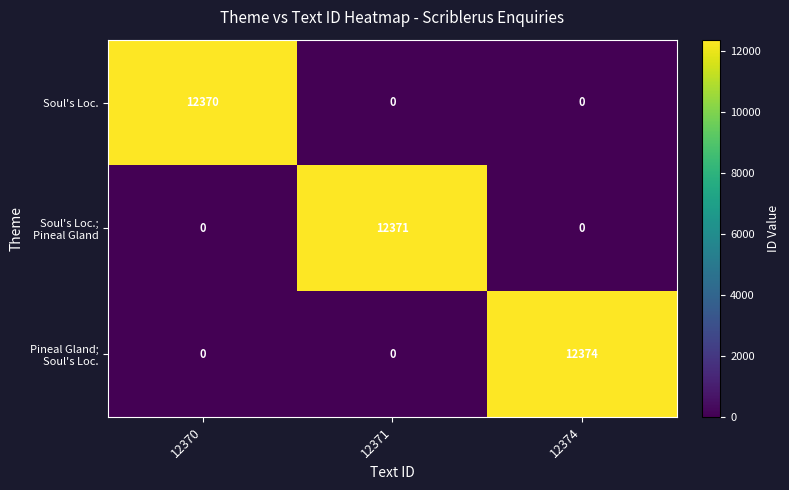

At how many categories does at least one series exceed 2560?

3